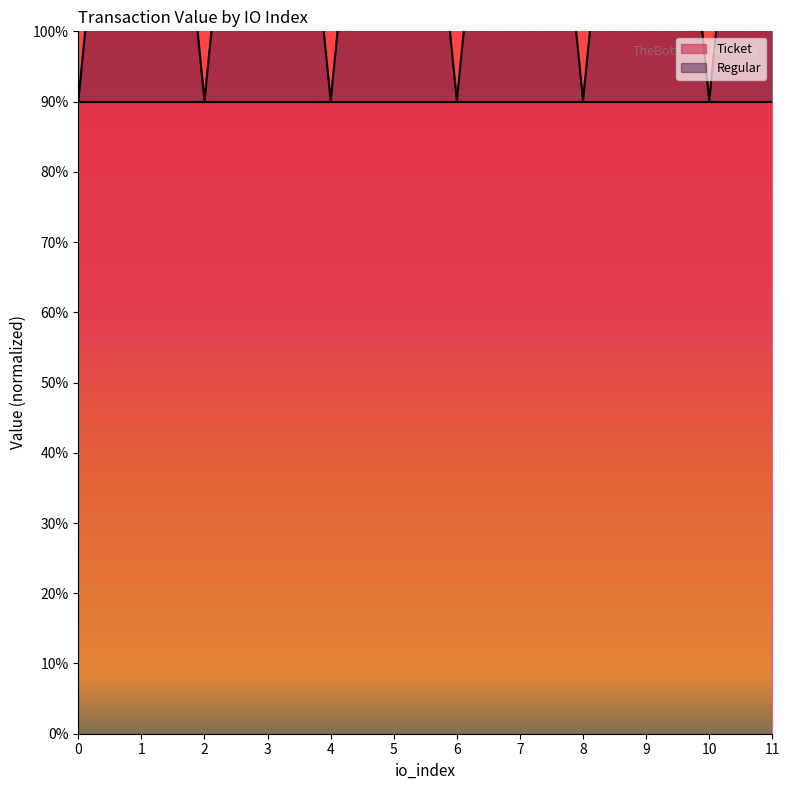

List the labels in order of value, smallest first.

0, 2, 4, 6, 8, 10, 1, 3, 5, 7, 9, 11